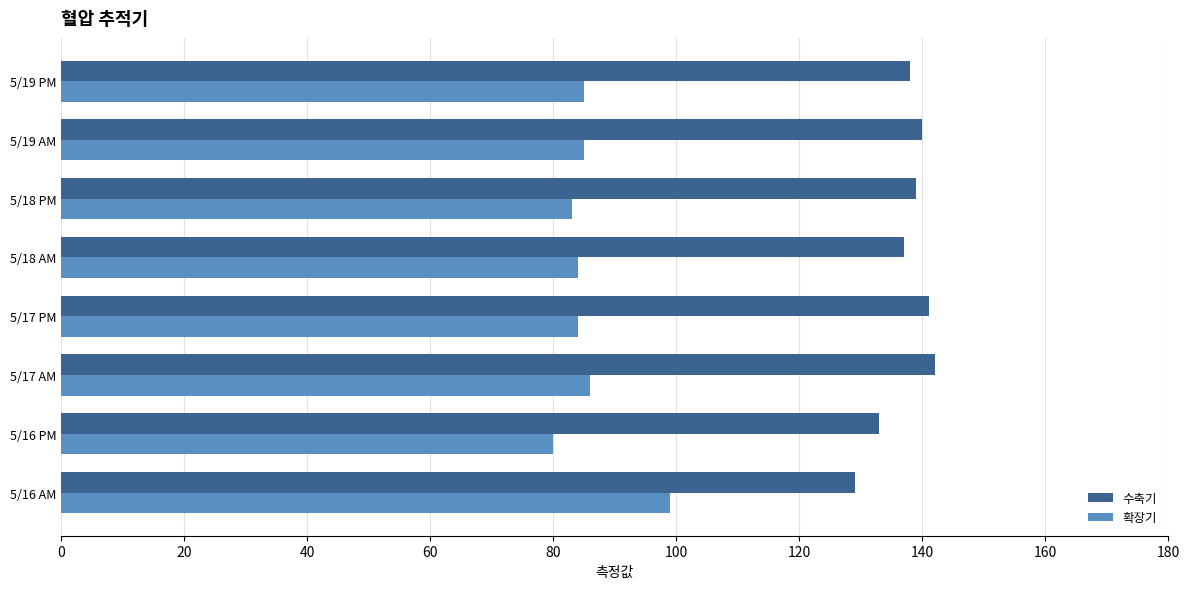

What is the average value of the 수축기 series?

137